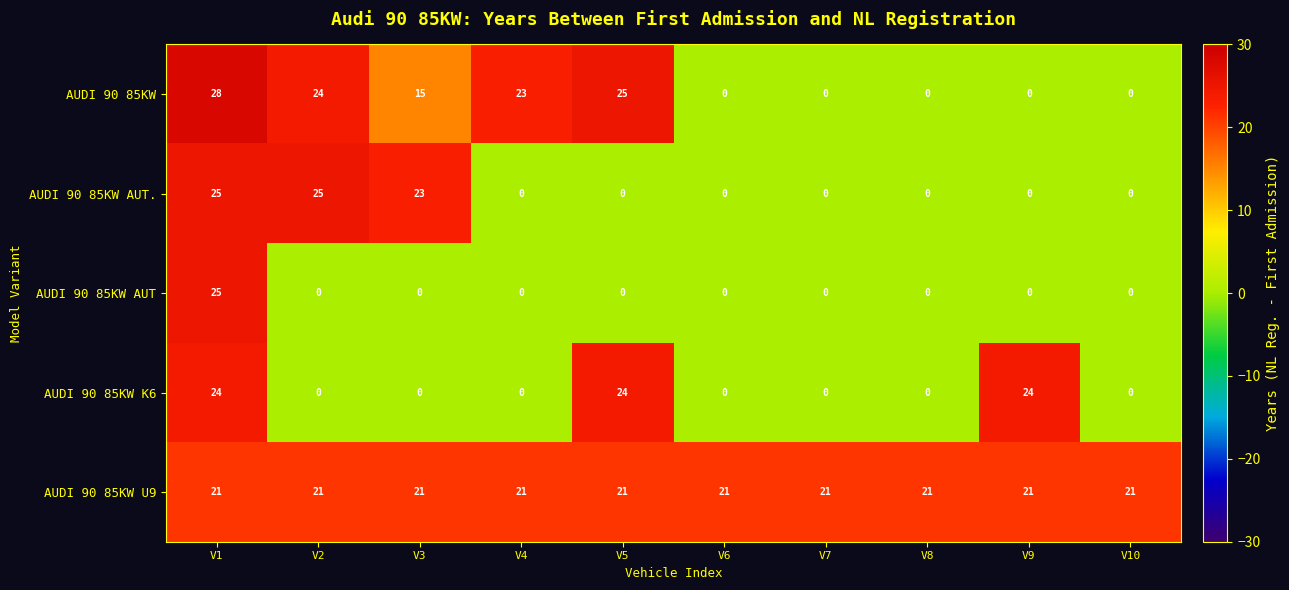

Is it true that AUDI 90 85KW K6 equals 0 at V4?

True